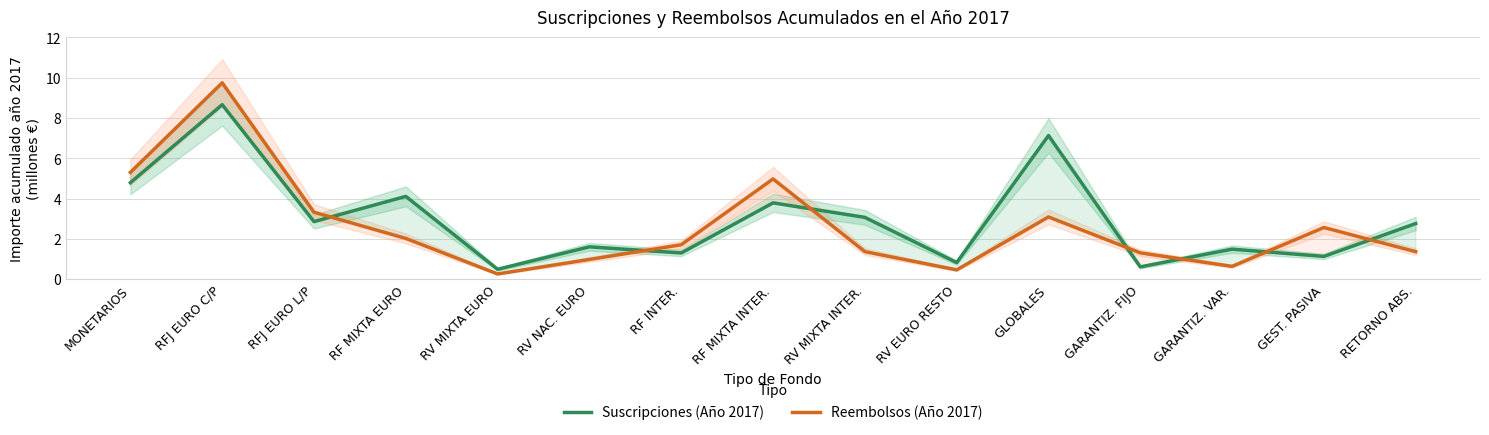

After their last crossing, which series has the higher values: Reembolsos (Año 2017) or Suscripciones (Año 2017)?

Suscripciones (Año 2017)